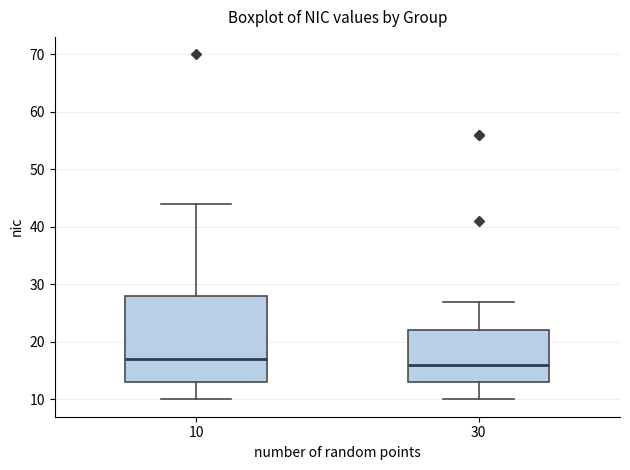

Which box's median line is the lowest?

30